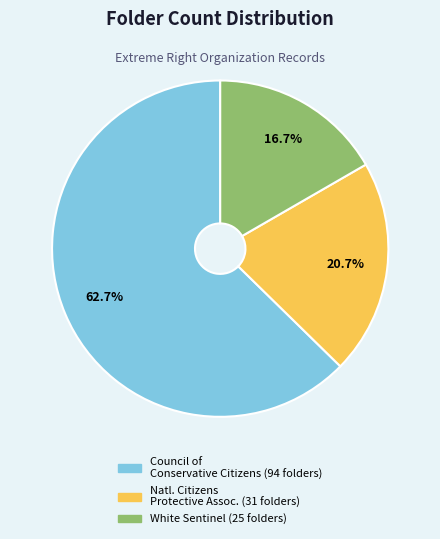

Is there a majority slice in this chart?

Yes